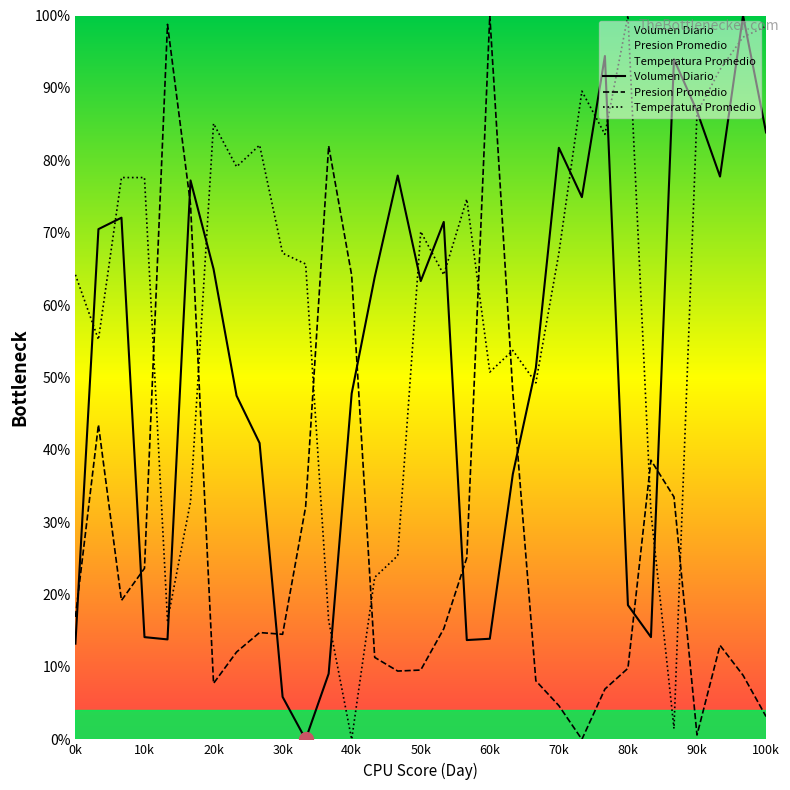

Which series changed the most between 30k and 90k?

Volumen Diario